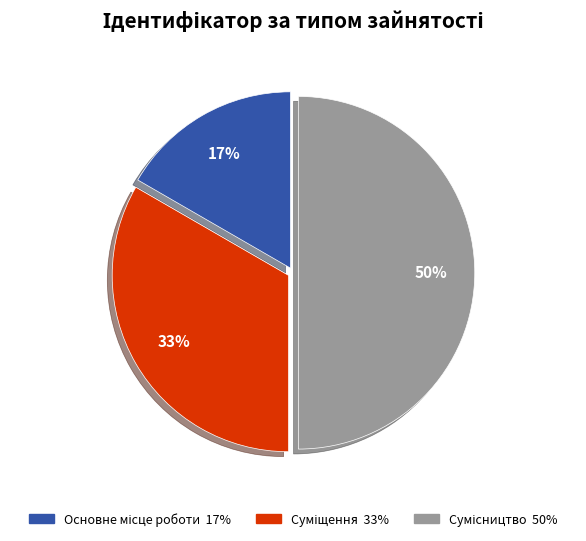

To the nearest percent, what is the average slice percentage?

33%